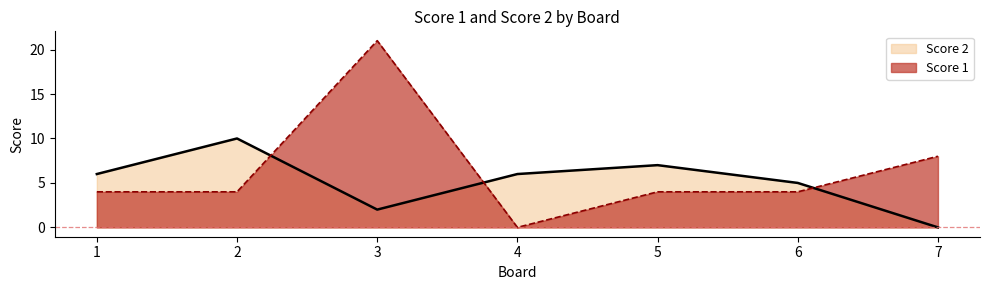

Between 3 and 4, which series saw the biggest shift?

Score 1